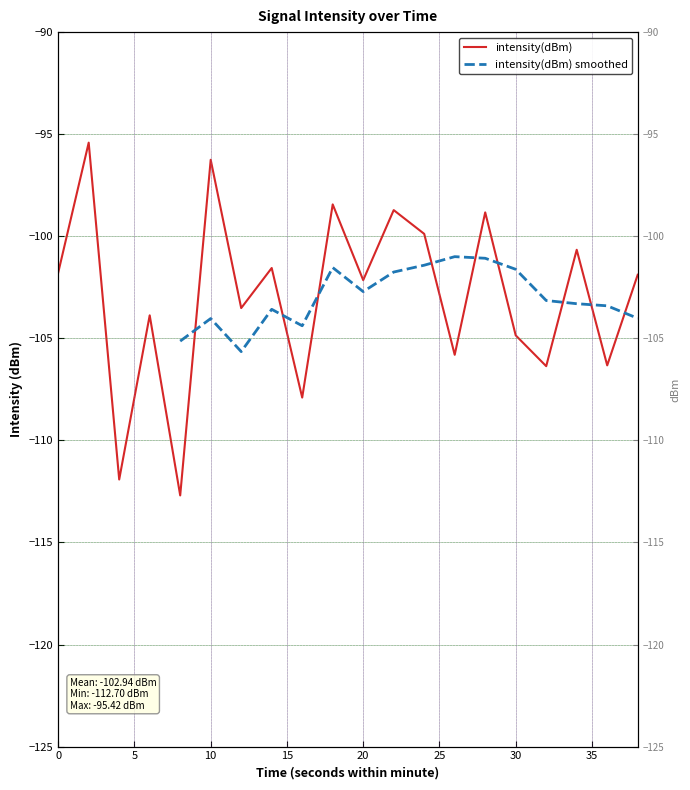

Count the number of values greater than -101.

7